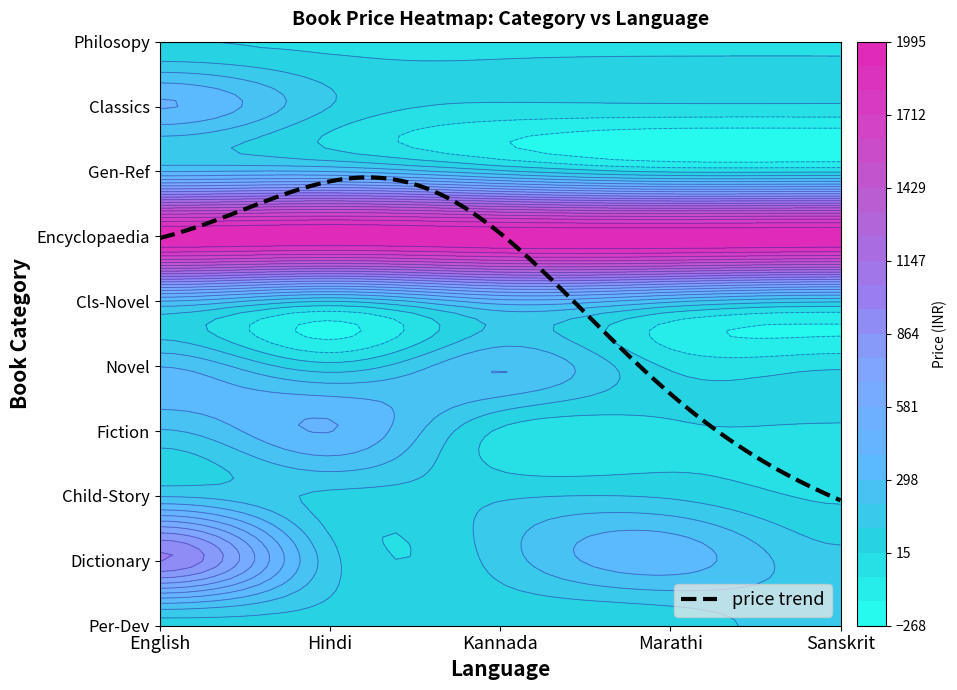

What is the total value across all series at Hindi?

3269